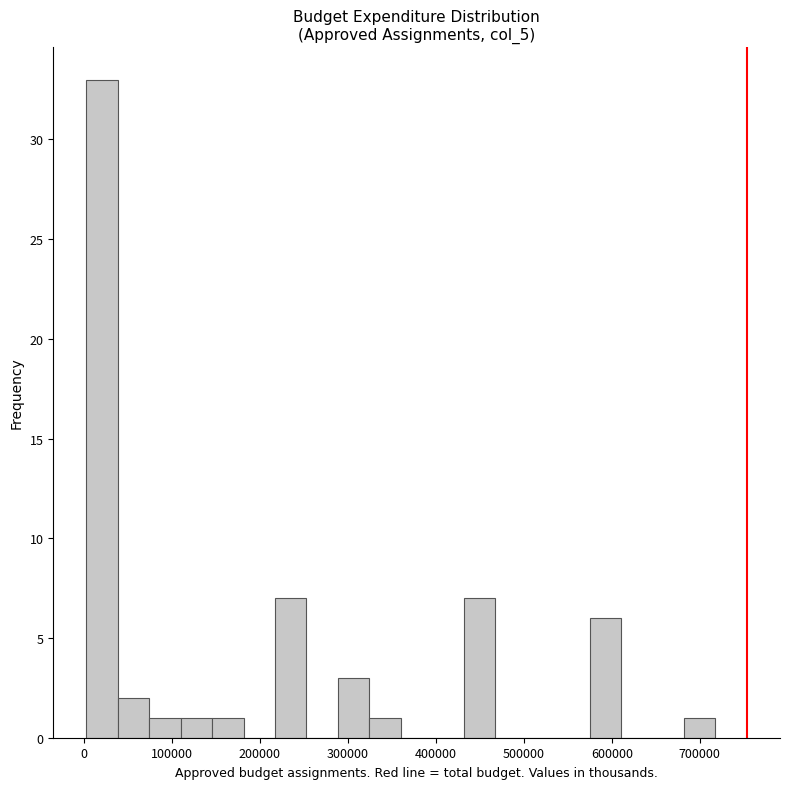

Read against the x-axis, roughly where is the centre of the tallest bar?

20000